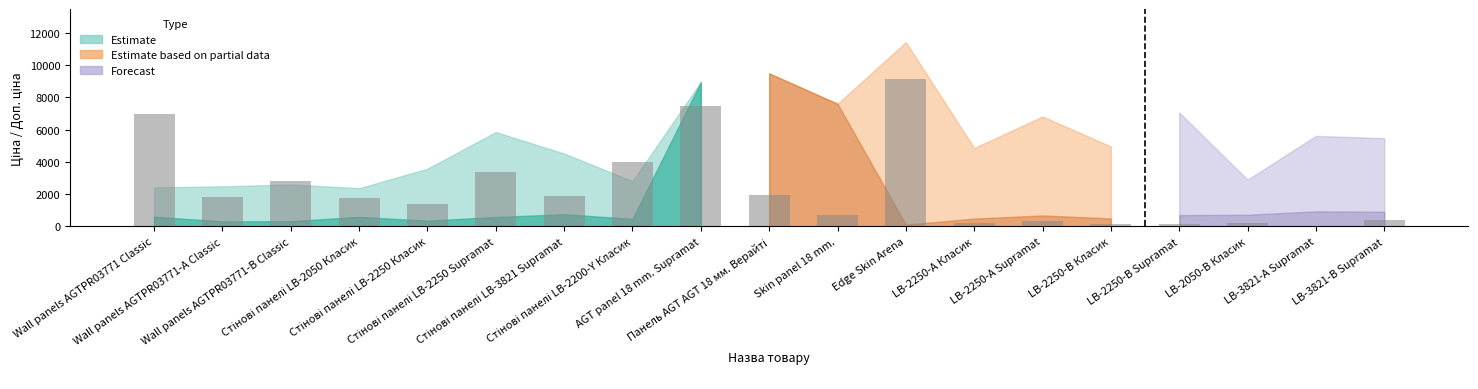

What is the greatest value displayed?

9128.0